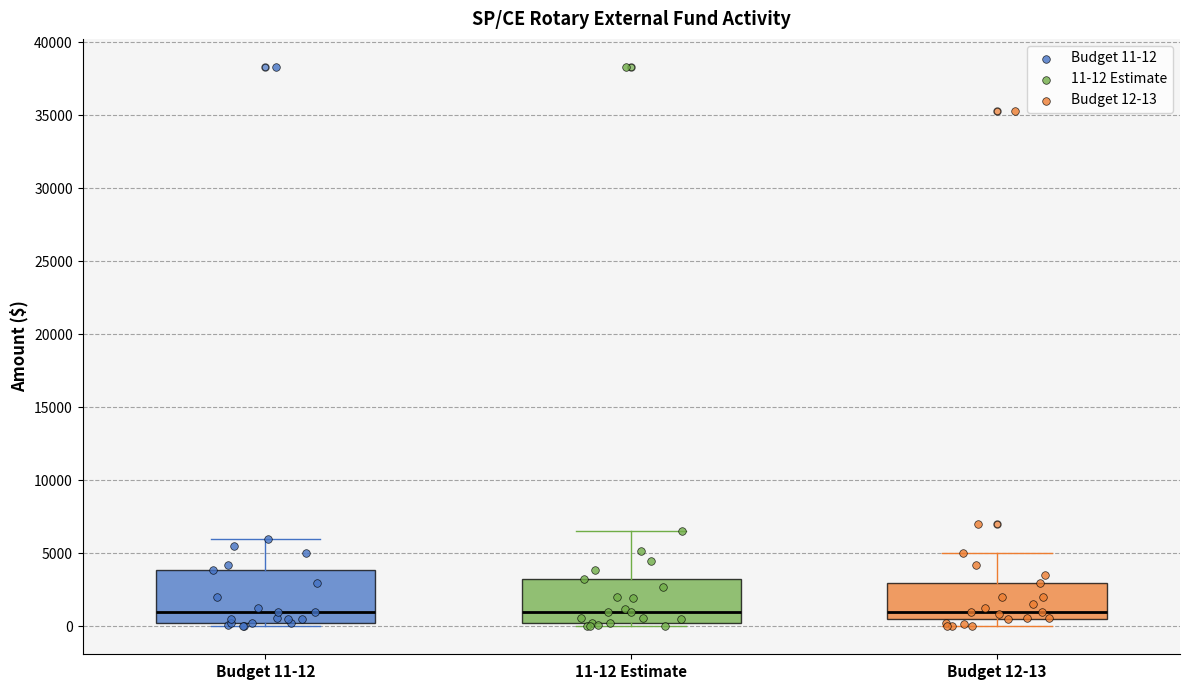

Reading left to right, read every box against the y-axis: the position of its median line, the range the box covers, and the ends of its whiskers. The values are not printed on the chart, so give them approximately, as read against the axis.

Budget 11-12: median 1000, box 500 to 4000, whiskers 0 to 6000
11-12 Estimate: median 1000, box 0 to 3000, whiskers 0 (just below the box's lower edge) to 6500
Budget 12-13: median 1000, box 500 to 3000, whiskers 0 to 5000